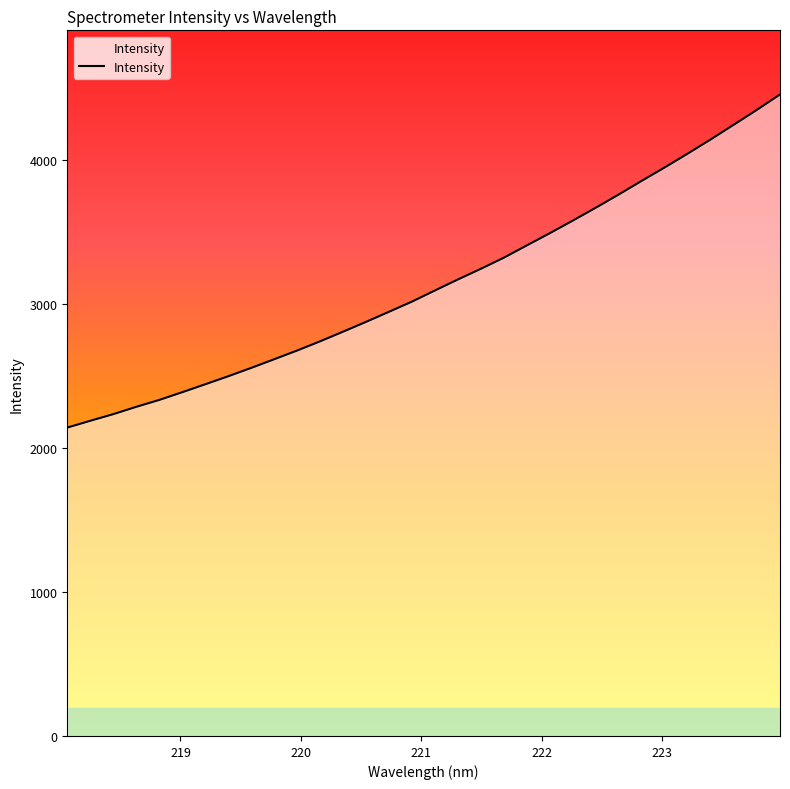

What is the value of the 28th point from the left?

4044.7